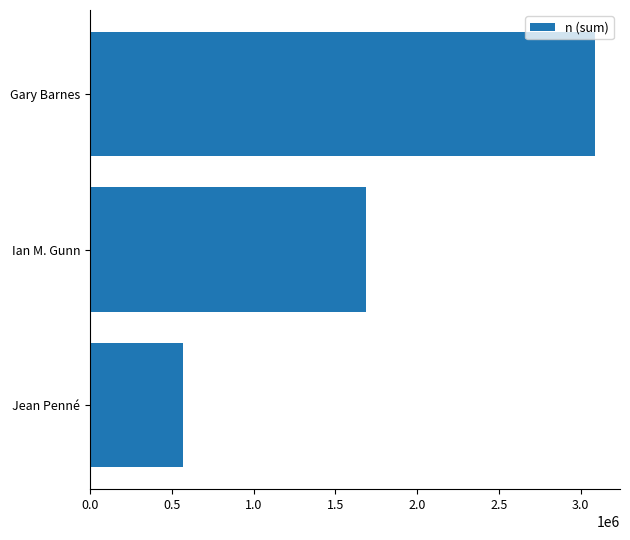

Rank the categories by value from highest to lowest.

Gary Barnes, Ian M. Gunn, Jean Penné